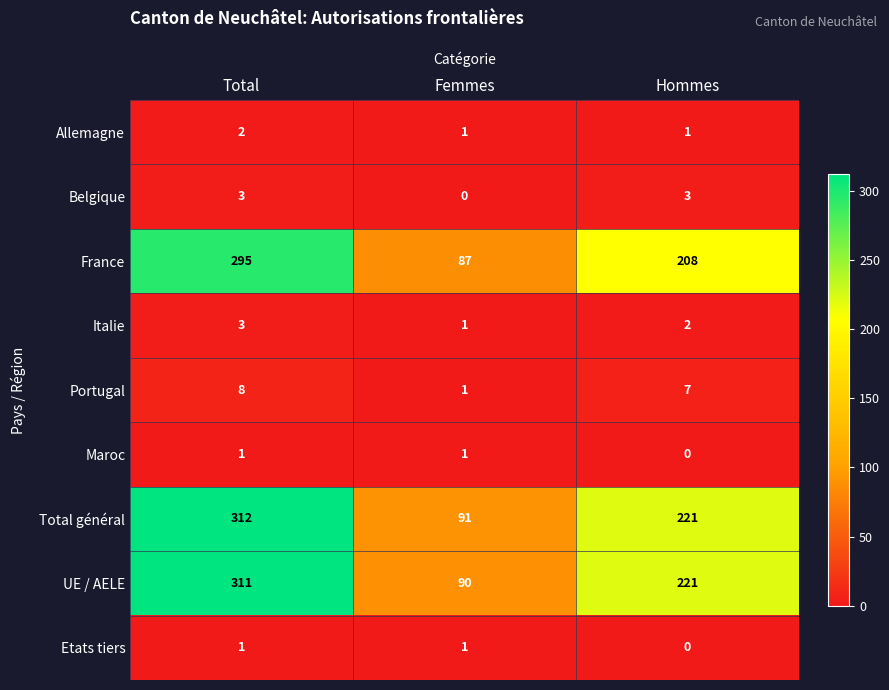

True or false: Total général has a value of 91 at Femmes.

True